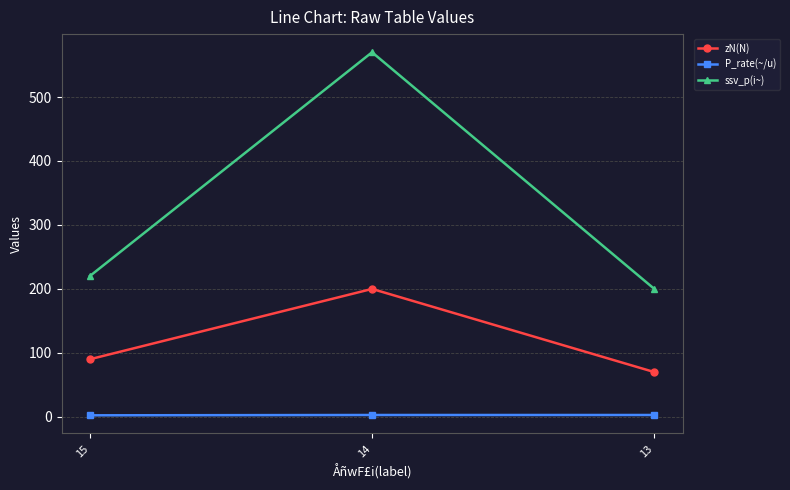

What is the sum of the P_rate(~/u) values at 15 and 14?

5.3